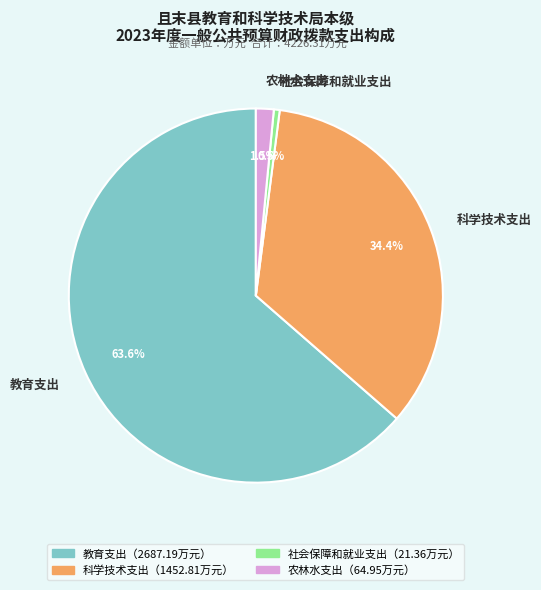

How many segments does this pie chart have?

4